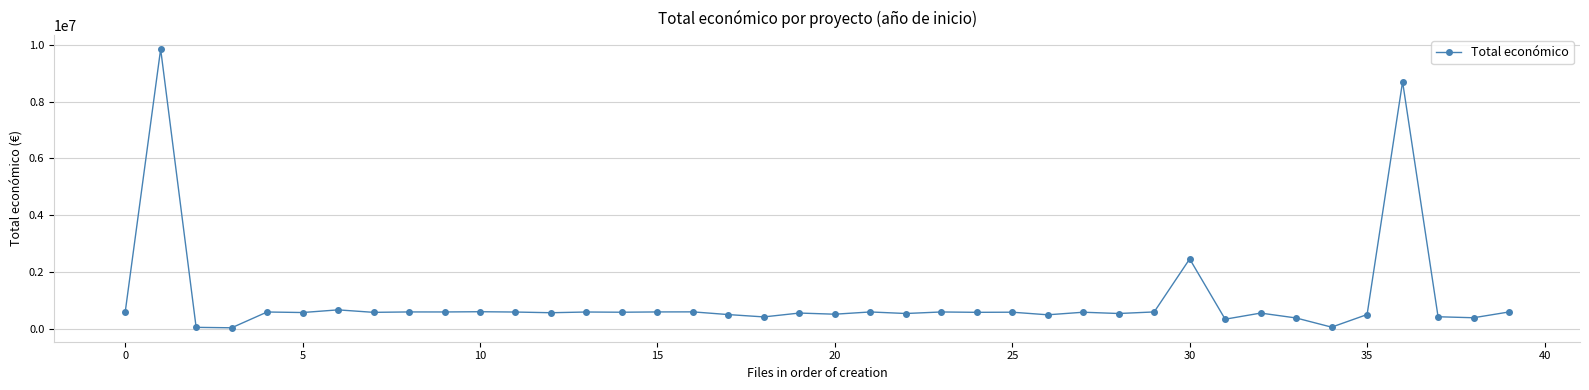

What is the difference between the maximum and minimum values?

9805860.0